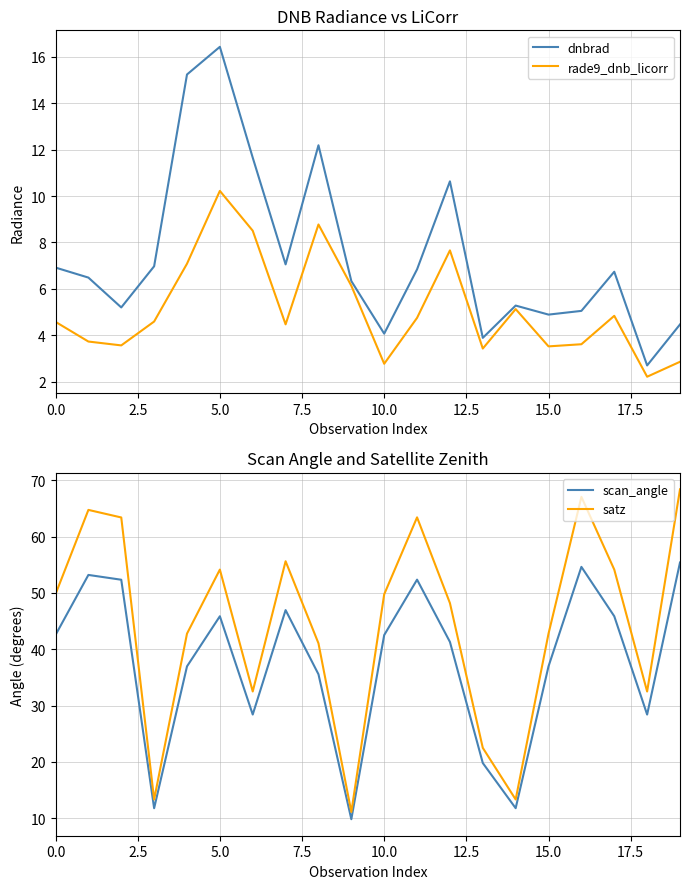

Which category has the highest value across all series?

19